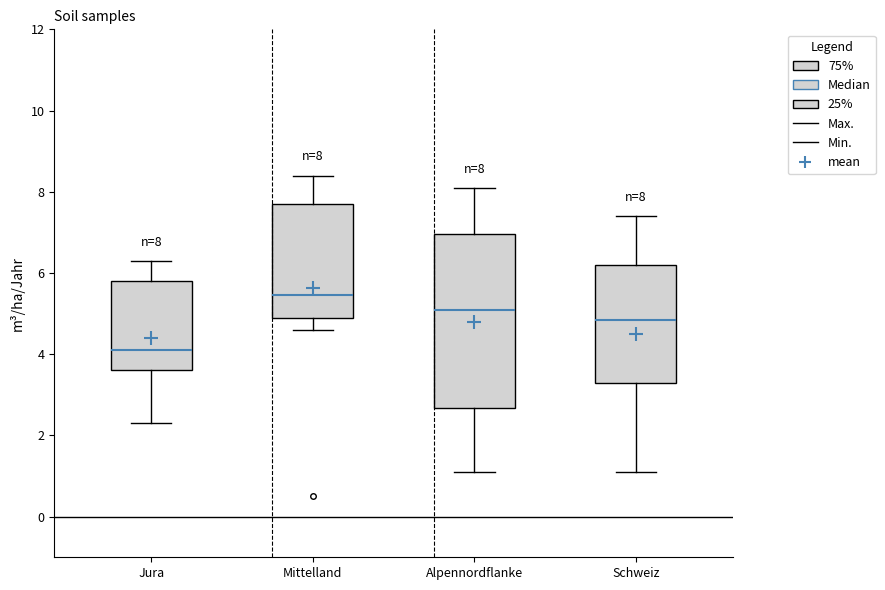

Which box's median line is the lowest?

Jura